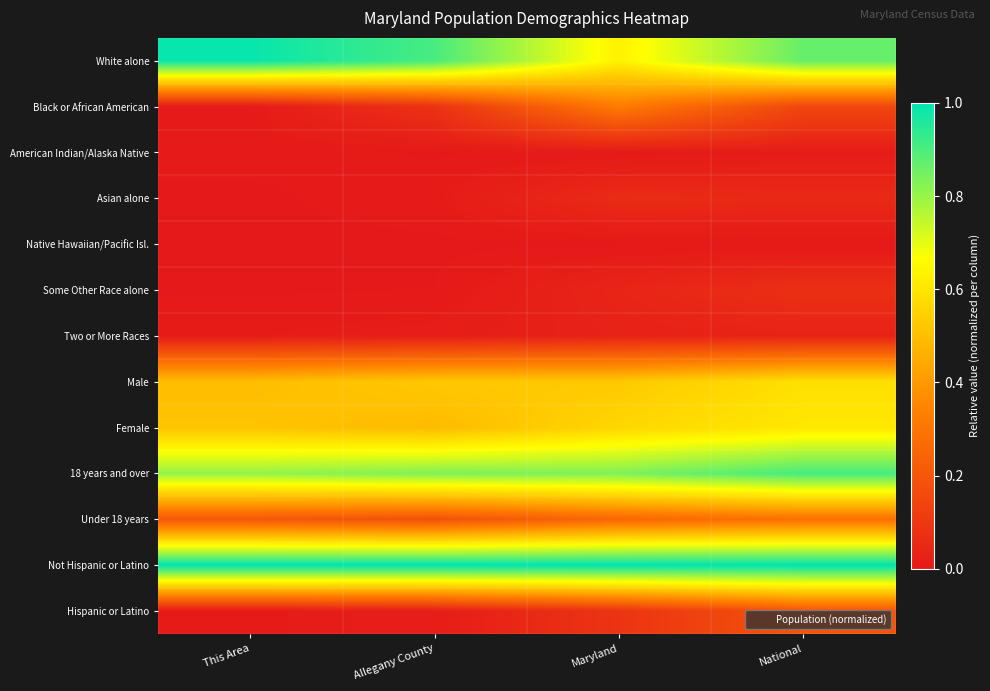

Reading left to right, transcribe all the data shown in this chart.

White alone: This Area=1.0	Allegany County=0.9	Maryland=0.6	National=0.9
Black or African American: This Area=0.0	Allegany County=0.1	Maryland=0.3	National=0.1
American Indian/Alaska Native: This Area=0.0	Allegany County=0.0	Maryland=0.0	National=0.0
Asian alone: This Area=0.0	Allegany County=0.0	Maryland=0.1	National=0.1
Native Hawaiian/Pacific Isl.: This Area=0.0	Allegany County=0.0	Maryland=0.0	National=0.0
Some Other Race alone: This Area=0.0	Allegany County=0.0	Maryland=0.0	National=0.1
Two or More Races: This Area=0.0	Allegany County=0.0	Maryland=0.0	National=0.0
Male: This Area=0.5	Allegany County=0.5	Maryland=0.5	National=0.6
Female: This Area=0.5	Allegany County=0.5	Maryland=0.6	National=0.6
18 years and over: This Area=0.8	Allegany County=0.8	Maryland=0.8	National=0.9
Under 18 years: This Area=0.2	Allegany County=0.2	Maryland=0.3	National=0.3
Not Hispanic or Latino: This Area=1.0	Allegany County=1.0	Maryland=1.0	National=1.0
Hispanic or Latino: This Area=0.0	Allegany County=0.0	Maryland=0.1	National=0.2